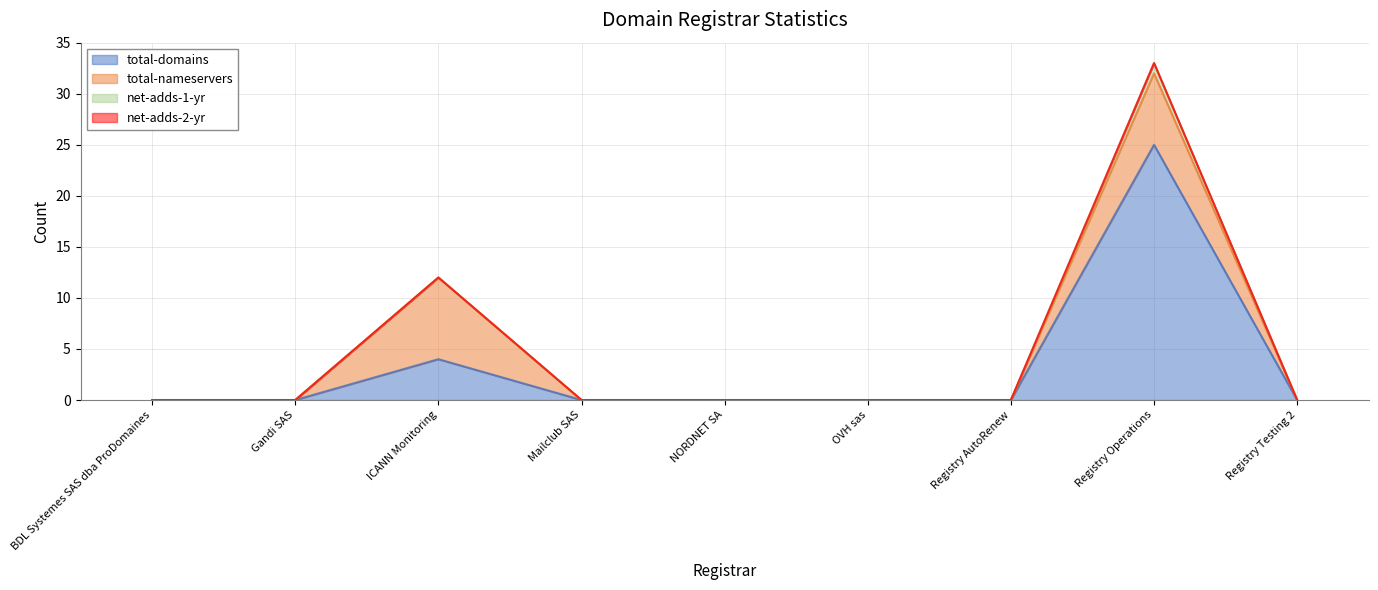

Which category has the highest value across all series?

Registry Operations